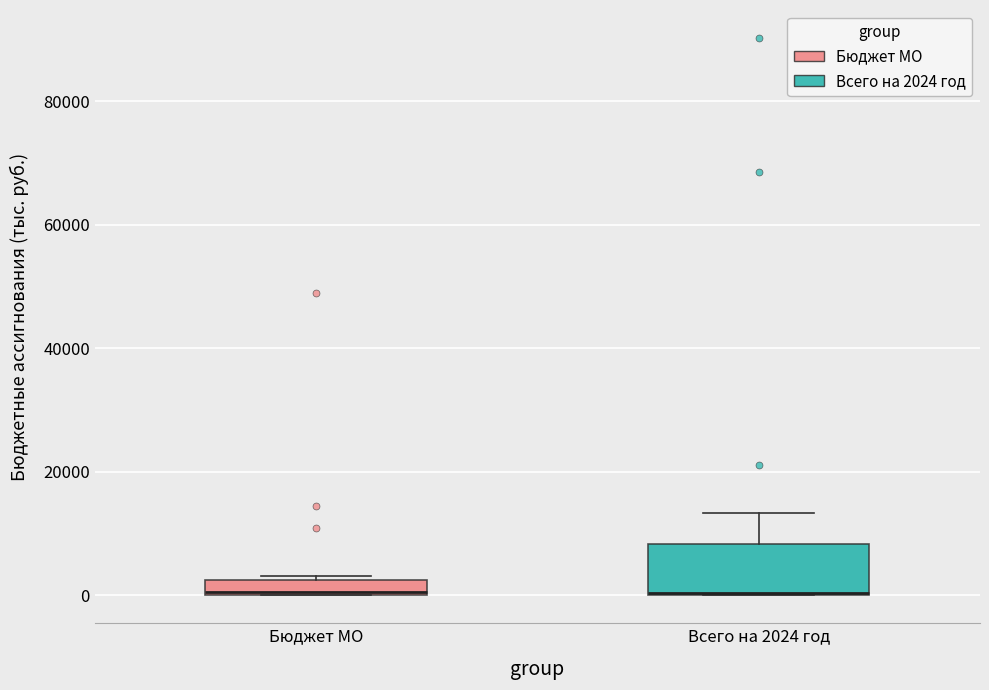

Where is the upper edge of the box for Бюджет МО on the y-axis? The values are not printed on the chart, so give them approximately, as read against the axis.

2000